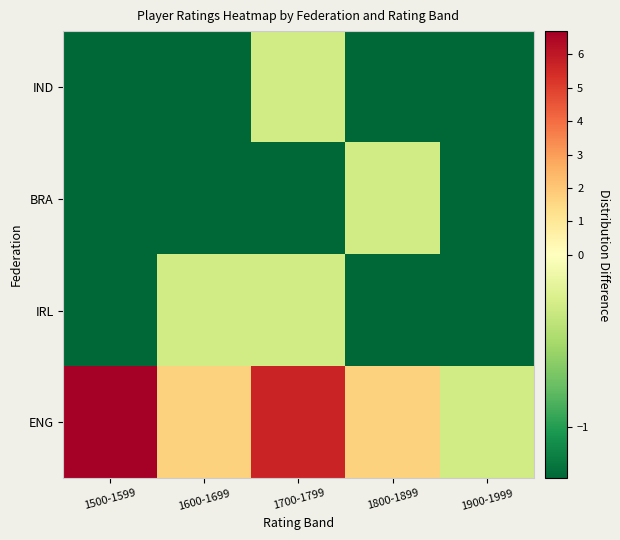

Reading left to right, transcribe all the data shown in this chart.

ENG: 1500-1599=6.7	1600-1699=1.7	1700-1799=5.7	1800-1899=1.7	1900-1999=-0.3
IRL: 1500-1599=-1.3	1600-1699=-0.3	1700-1799=-0.3	1800-1899=-1.3	1900-1999=-1.3
BRA: 1500-1599=-1.3	1600-1699=-1.3	1700-1799=-1.3	1800-1899=-0.3	1900-1999=-1.3
IND: 1500-1599=-1.3	1600-1699=-1.3	1700-1799=-0.3	1800-1899=-1.3	1900-1999=-1.3